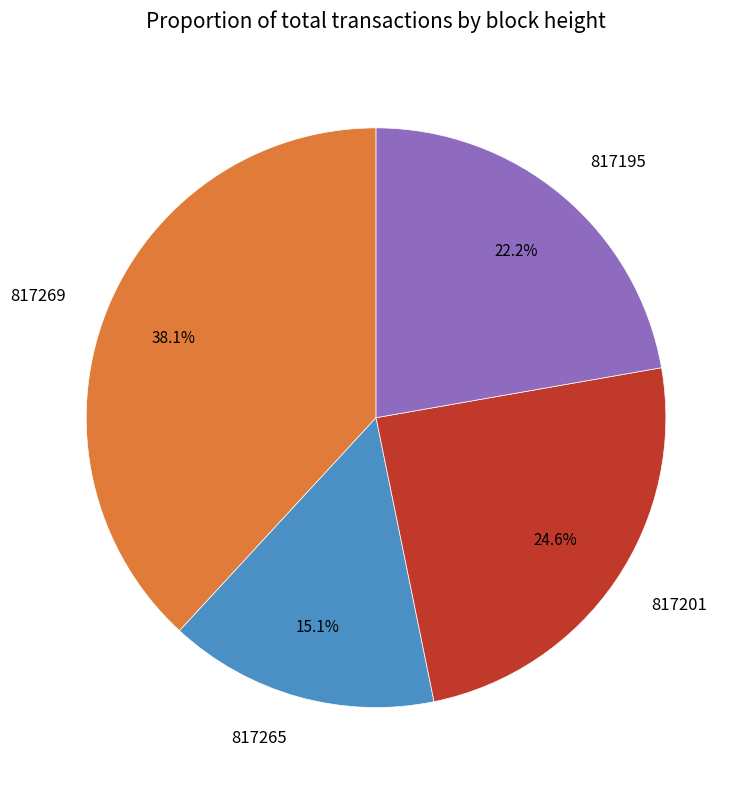

Is the sum of 817201 and 817269 greater than half?

Yes